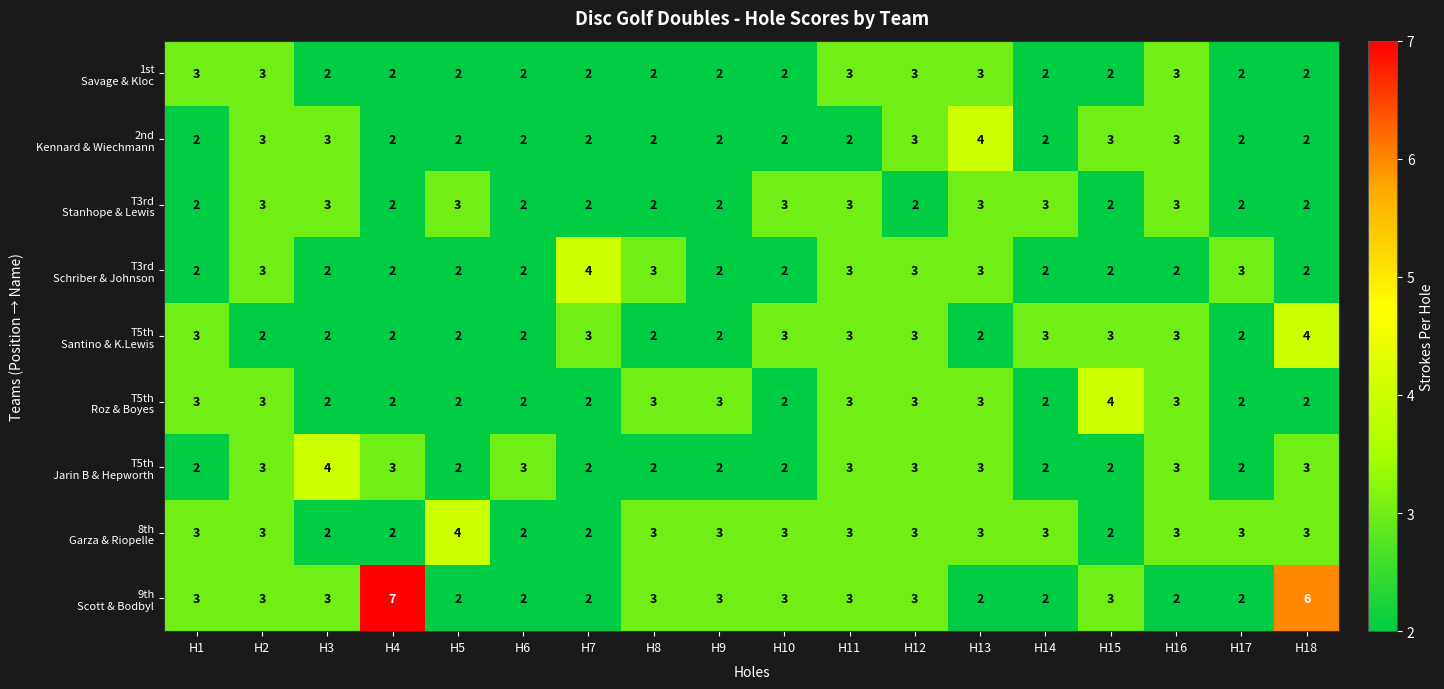

Which category has the highest value across all series?

H4